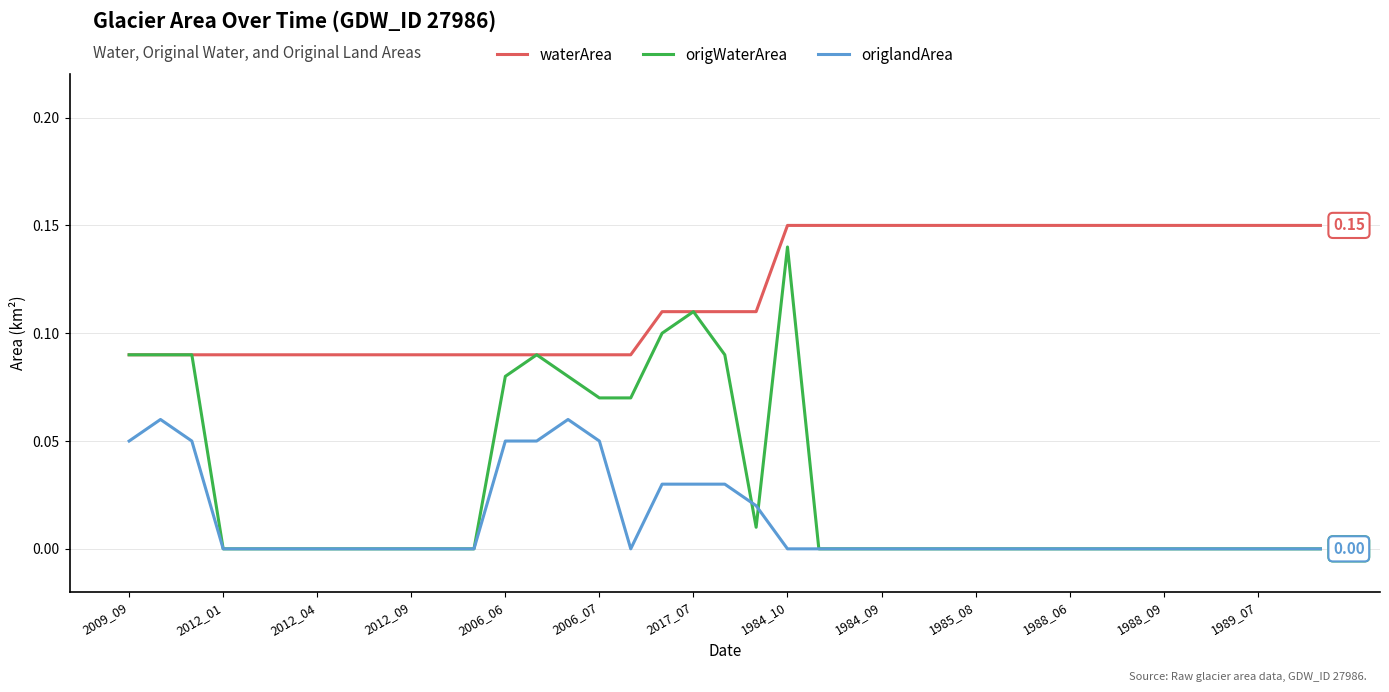

Which series has the largest total across all categories?

waterArea